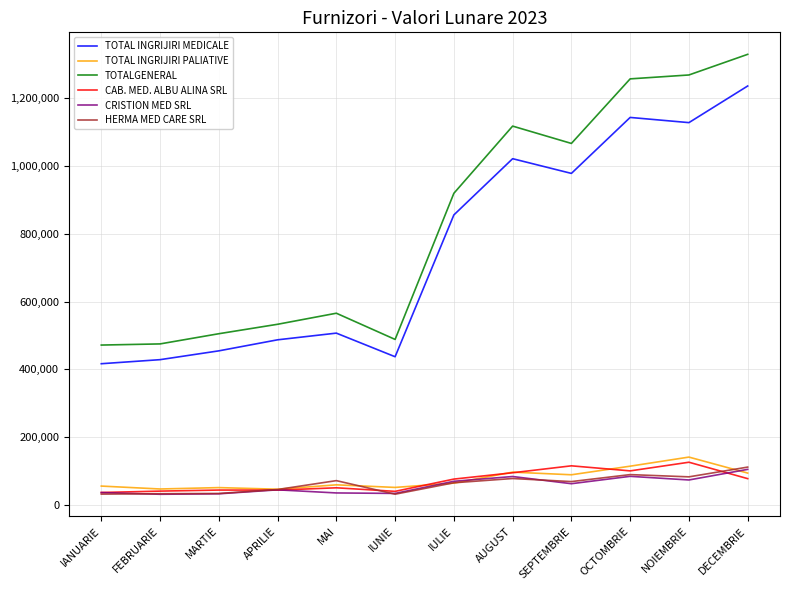

The TOTALGENERAL series shows 565670.0 at MAI. True or false?

True